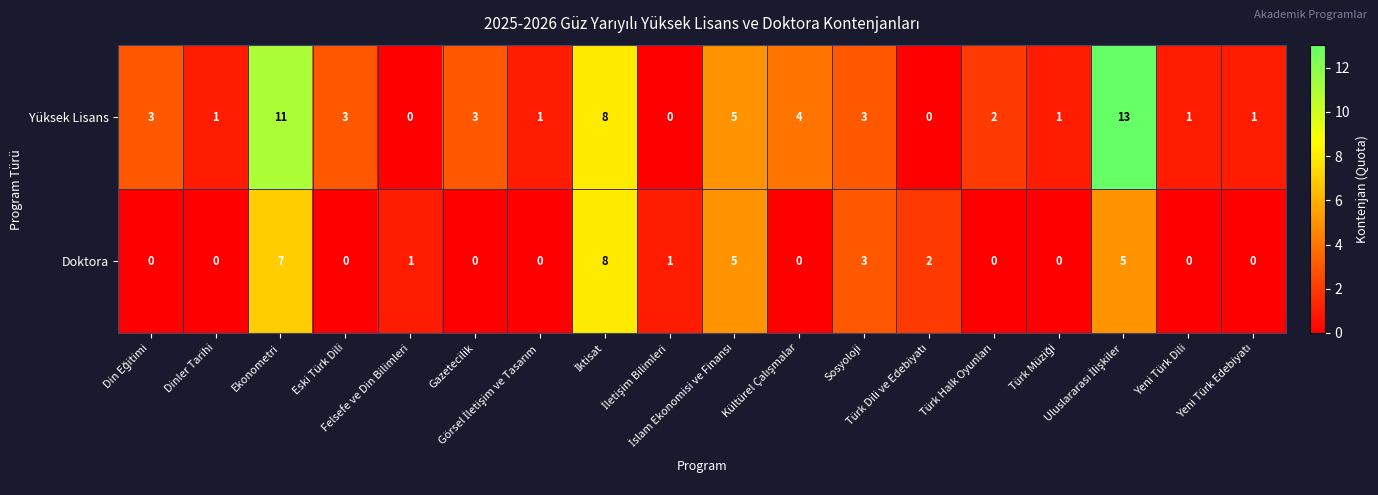

Count the number of categories in the chart.

18